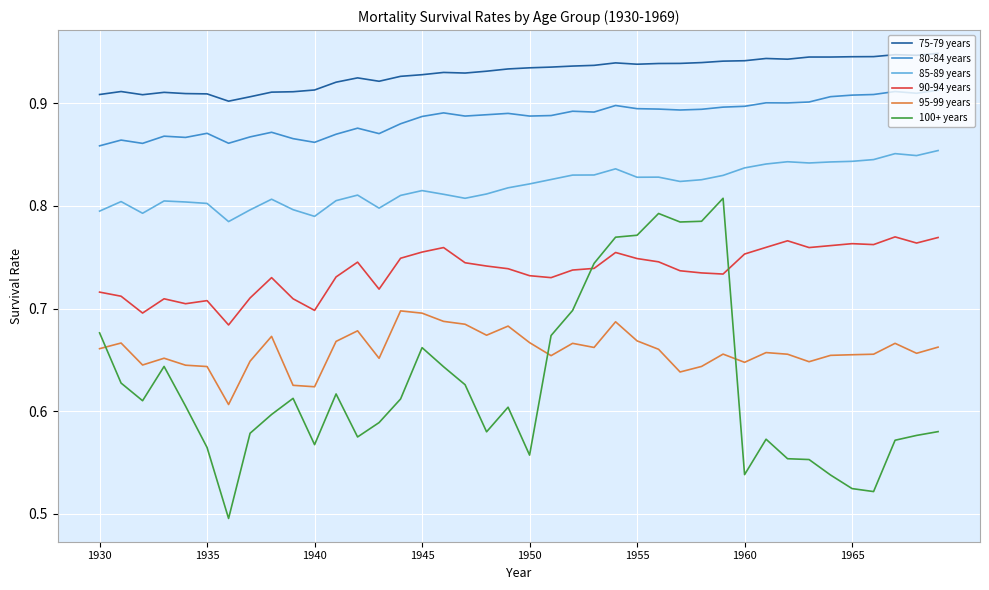

Which series has the largest range (max minus min)?

100+ years